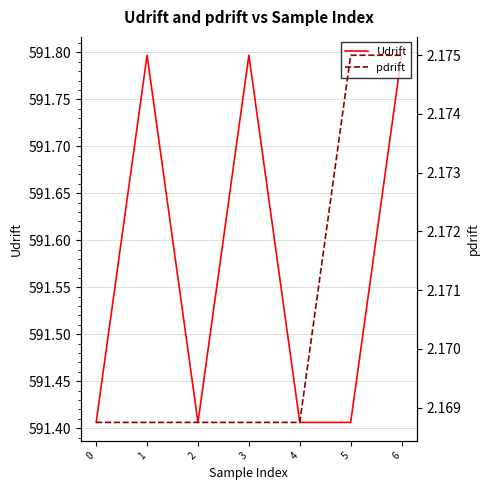

Read the Udrift value at 2.

591.4